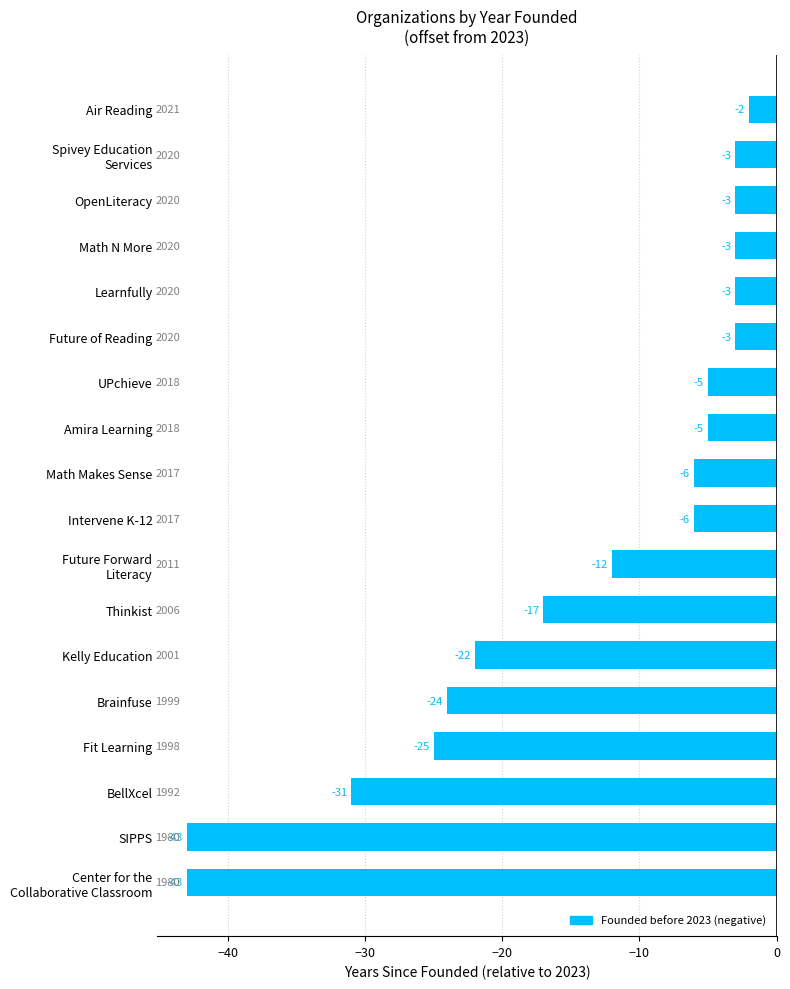

What is the difference between the second highest and second lowest values?

40